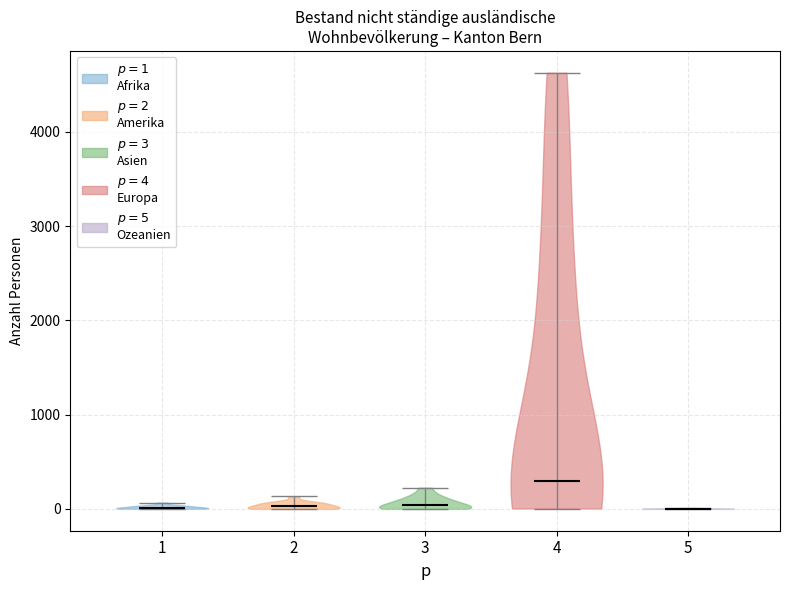

Which violin has the highest median line?

4